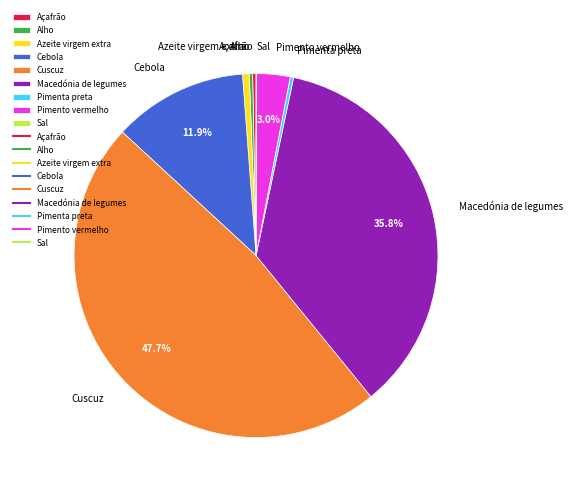

True or false: Cuscuz accounts for 48% of the total.

True